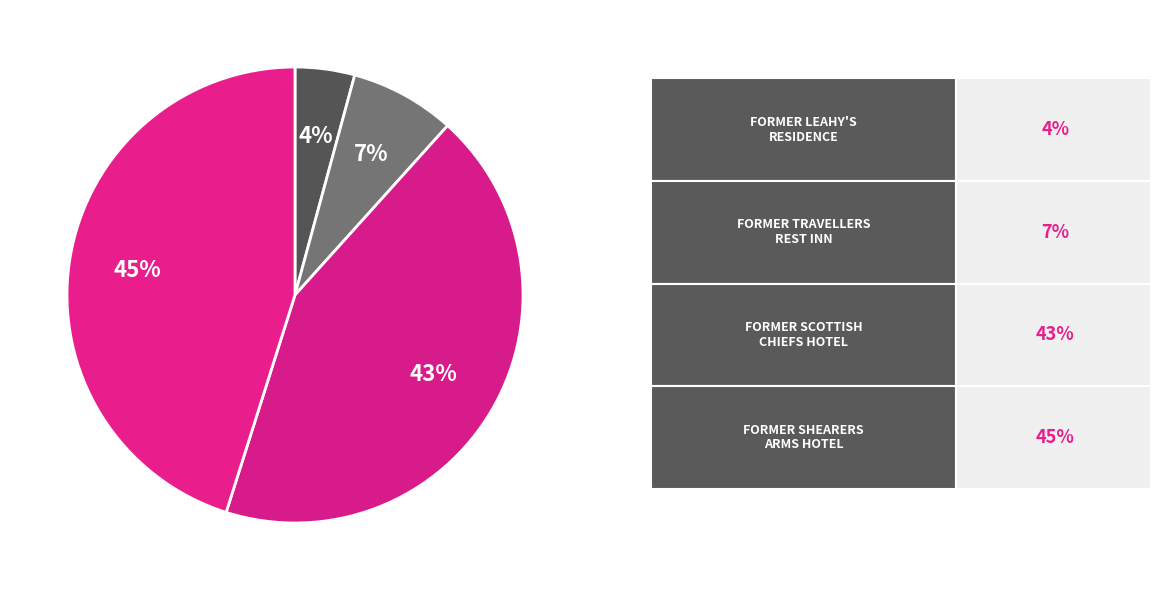

How many segments does this pie chart have?

4